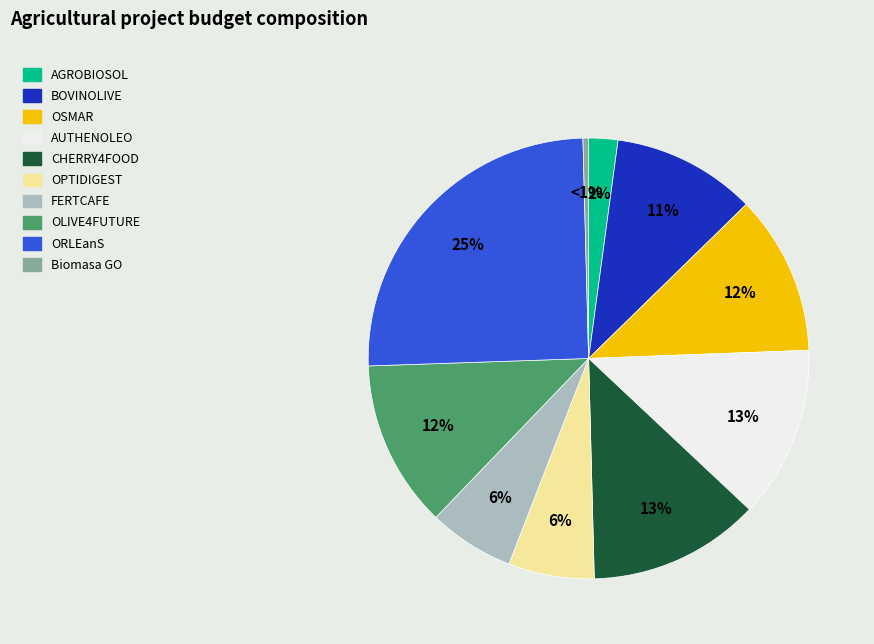

To the nearest percent, what percentage of the pie is AUTHENOLEO?

13%